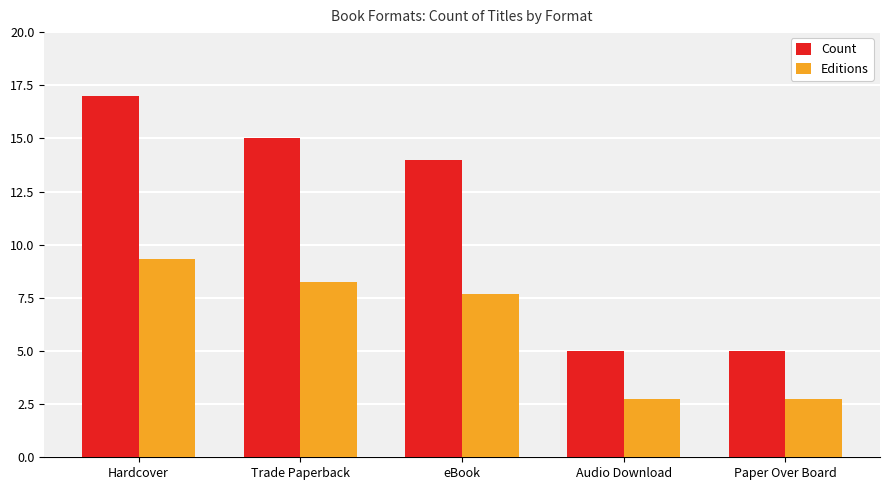

Is the value of Editions at Paper Over Board greater than the value of Count at eBook?

No